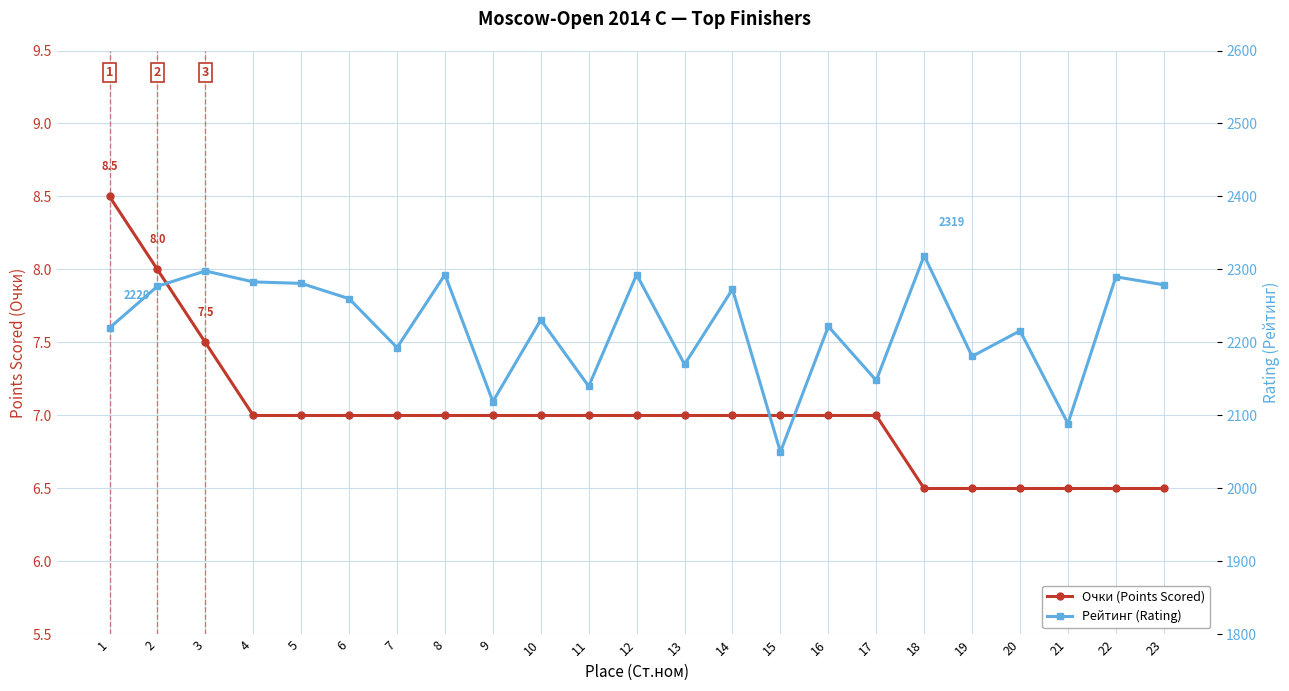

What is the spread (max minus min) of values at 1?

2211.5